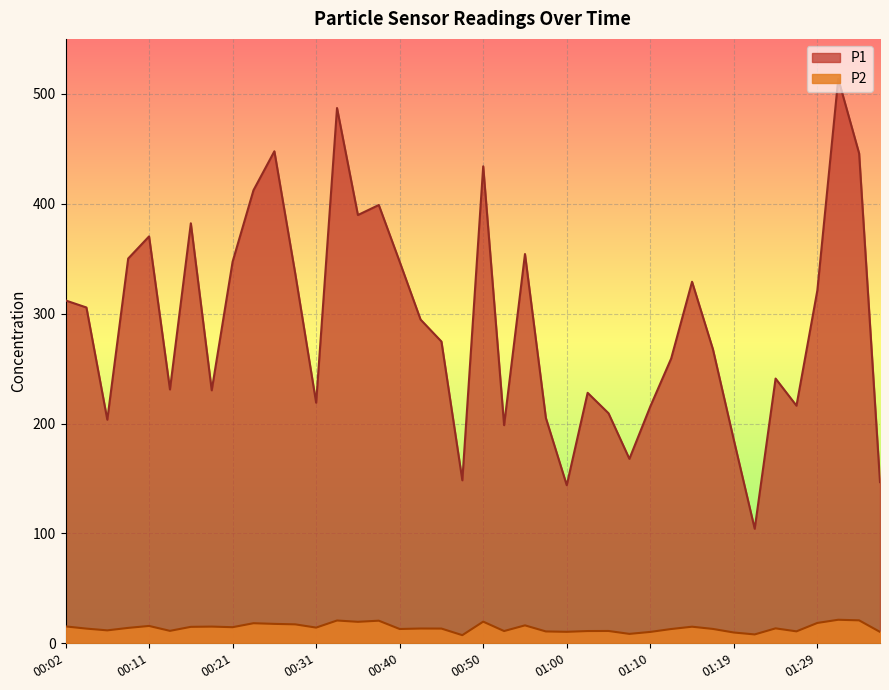

Rank the series by their average value, from highest to lowest.

P1, P2